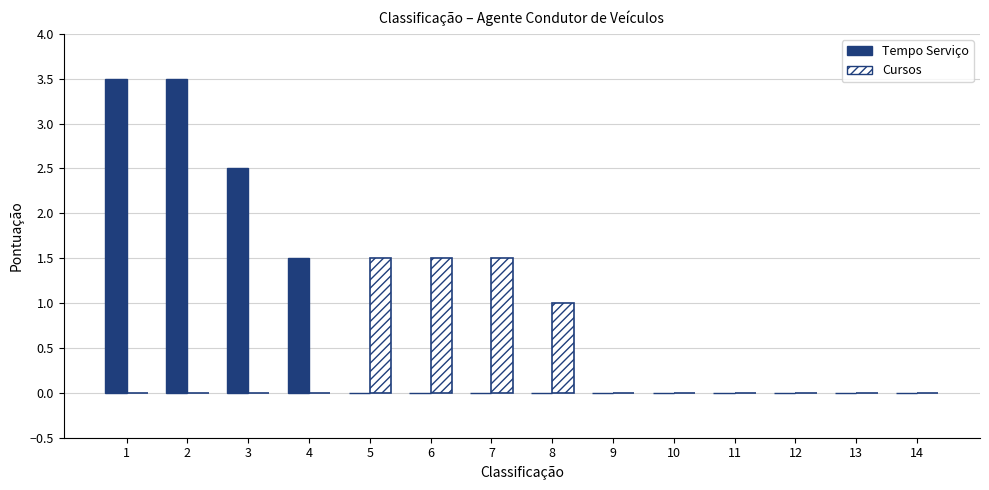

What is the greatest value displayed?

3.5